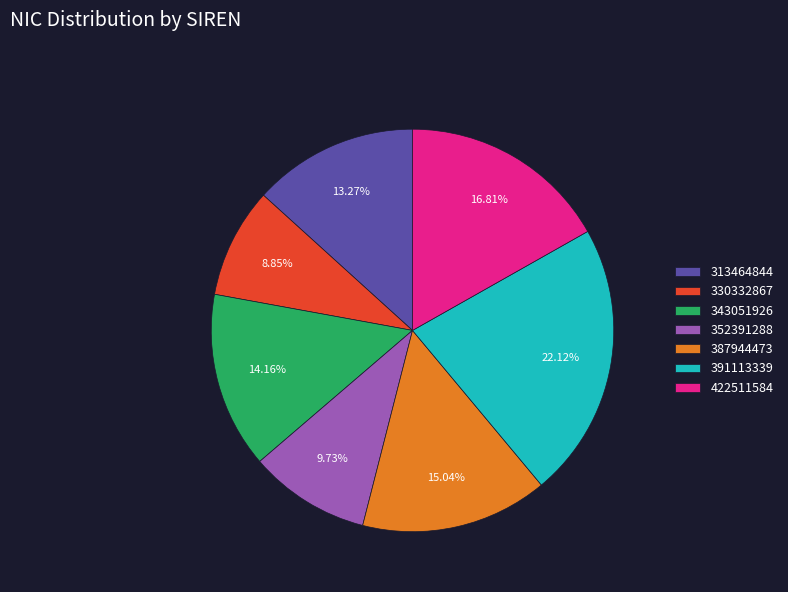

Is it true that 343051926 is 2% of the pie?

False